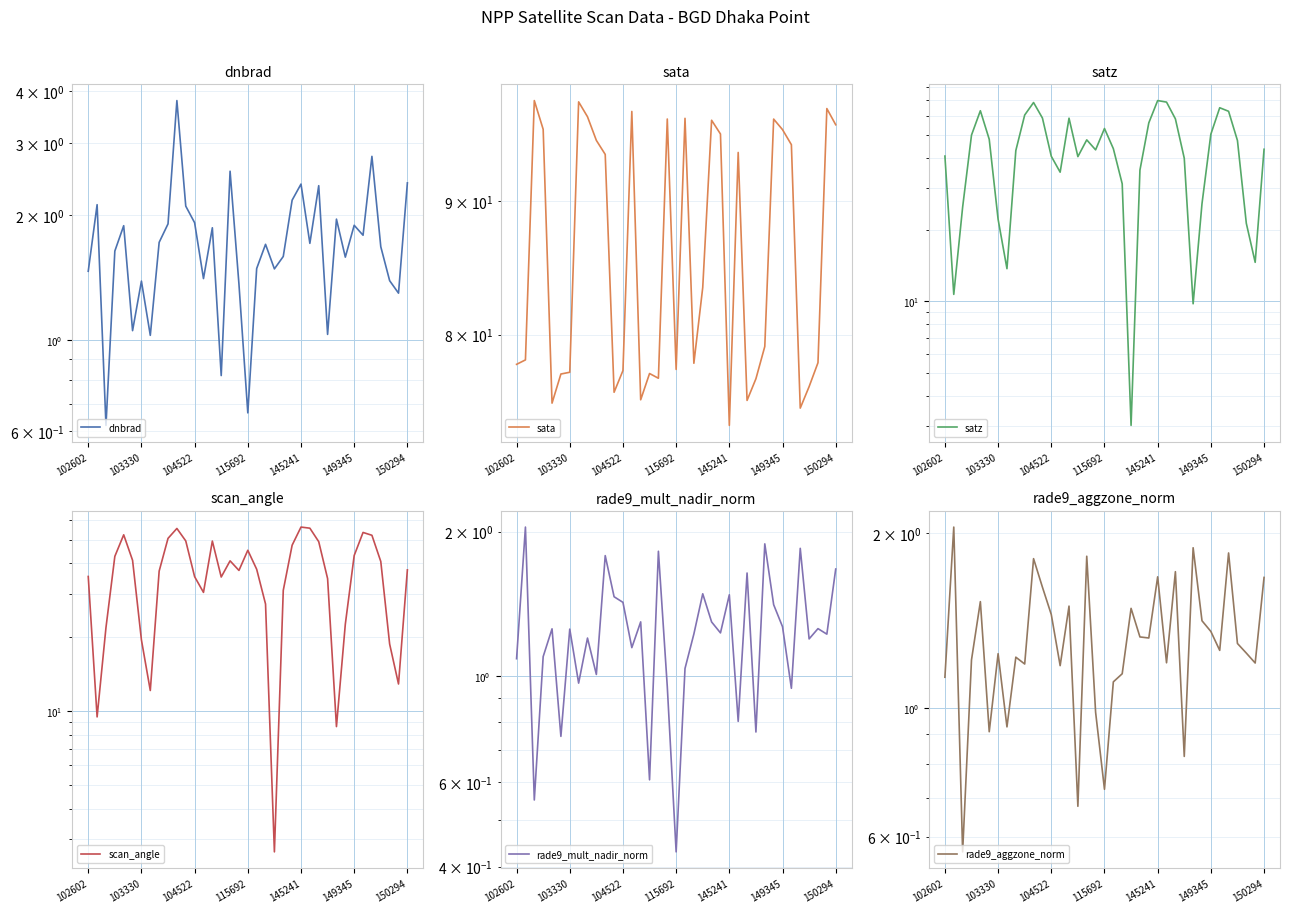

True or false: scan_angle and rade9_aggzone_norm intersect in this chart.

False